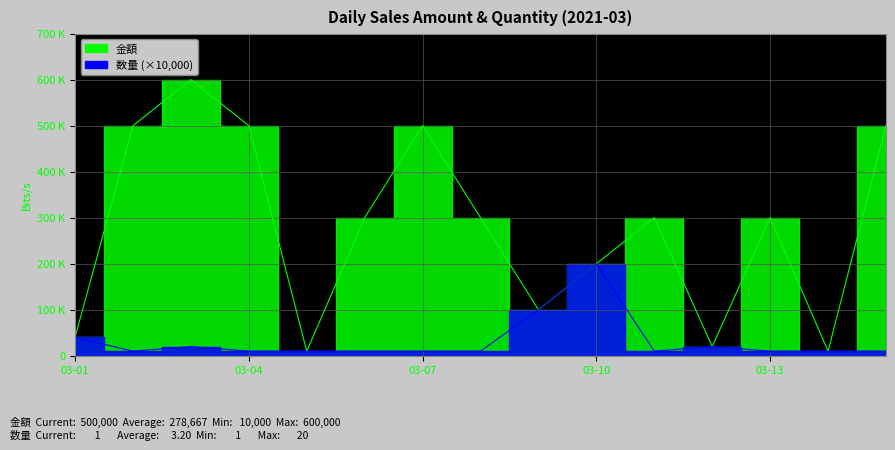

How many interior local valleys does the 数量 series have?

2